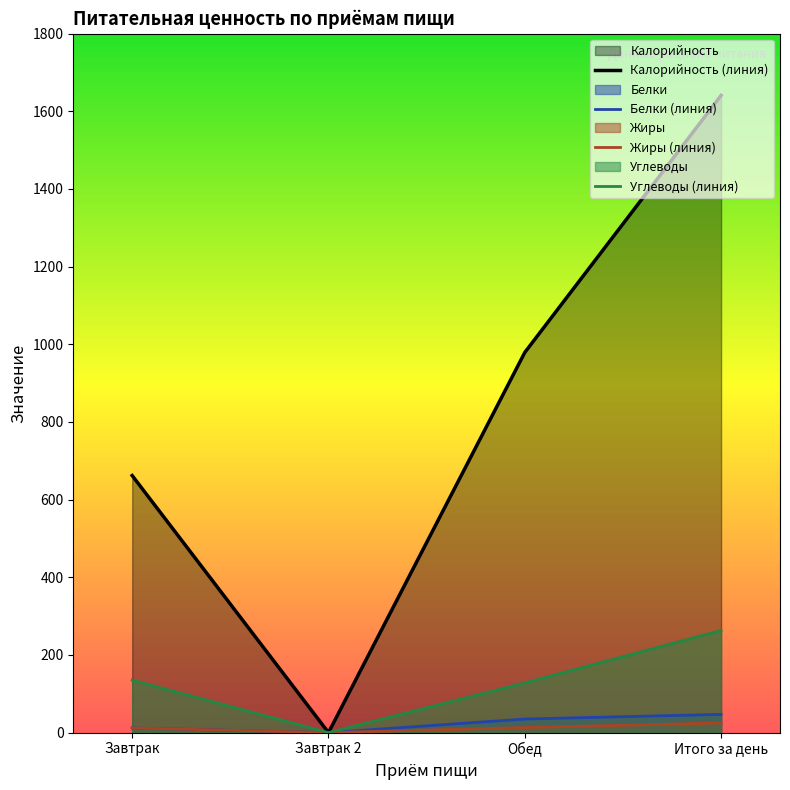

Does the chart display data point markers on the line(s)?

No